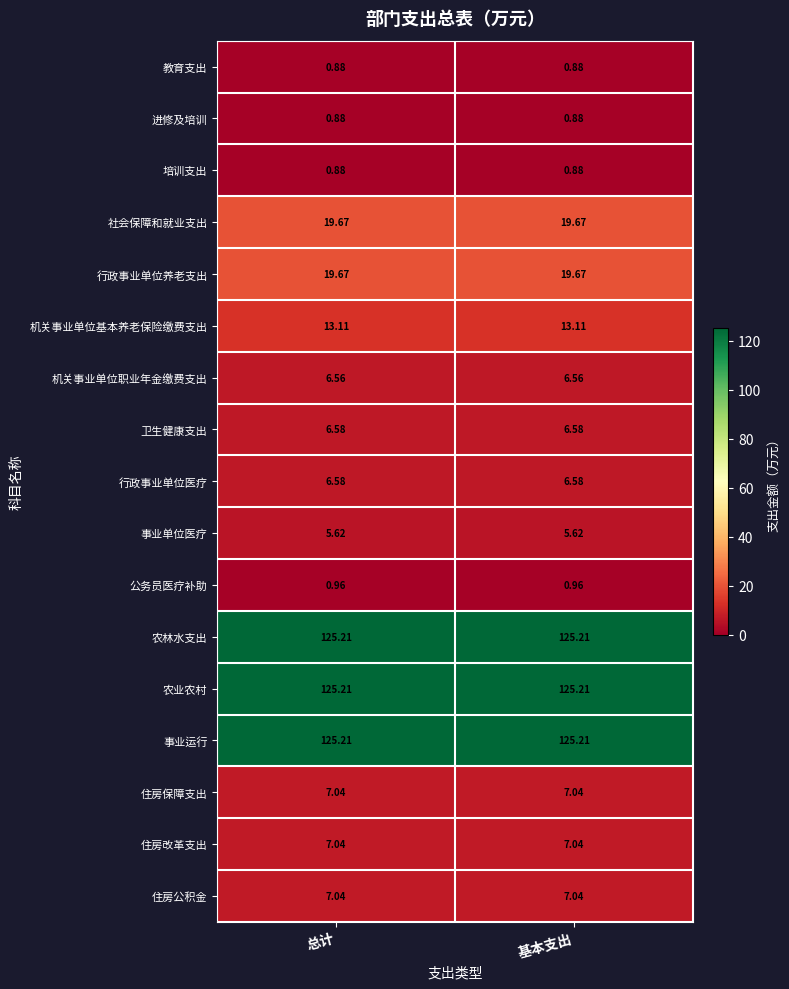

At how many categories does at least one series exceed 5?

2